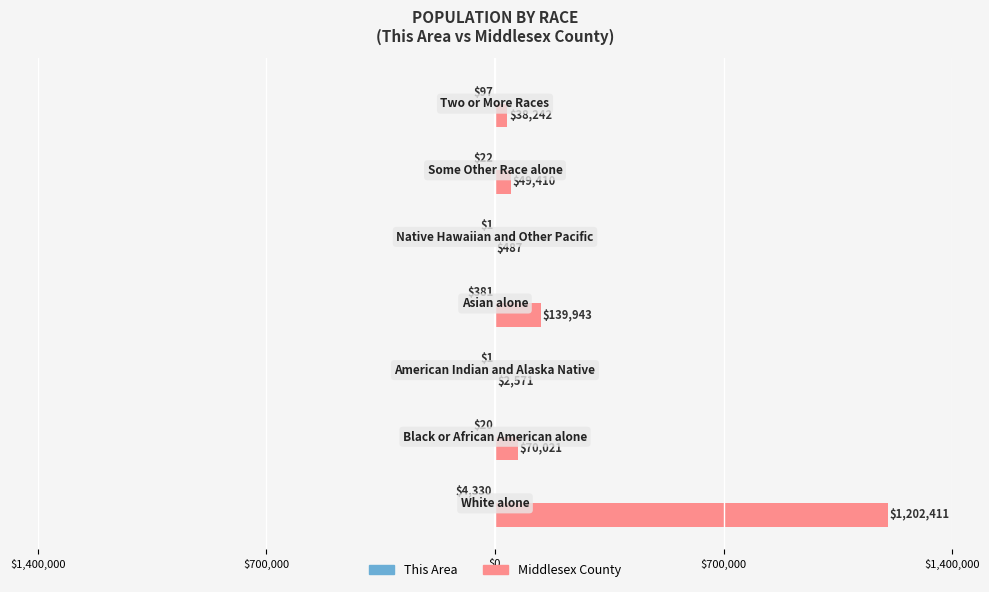

What is the minimum value shown in the chart?

-4330